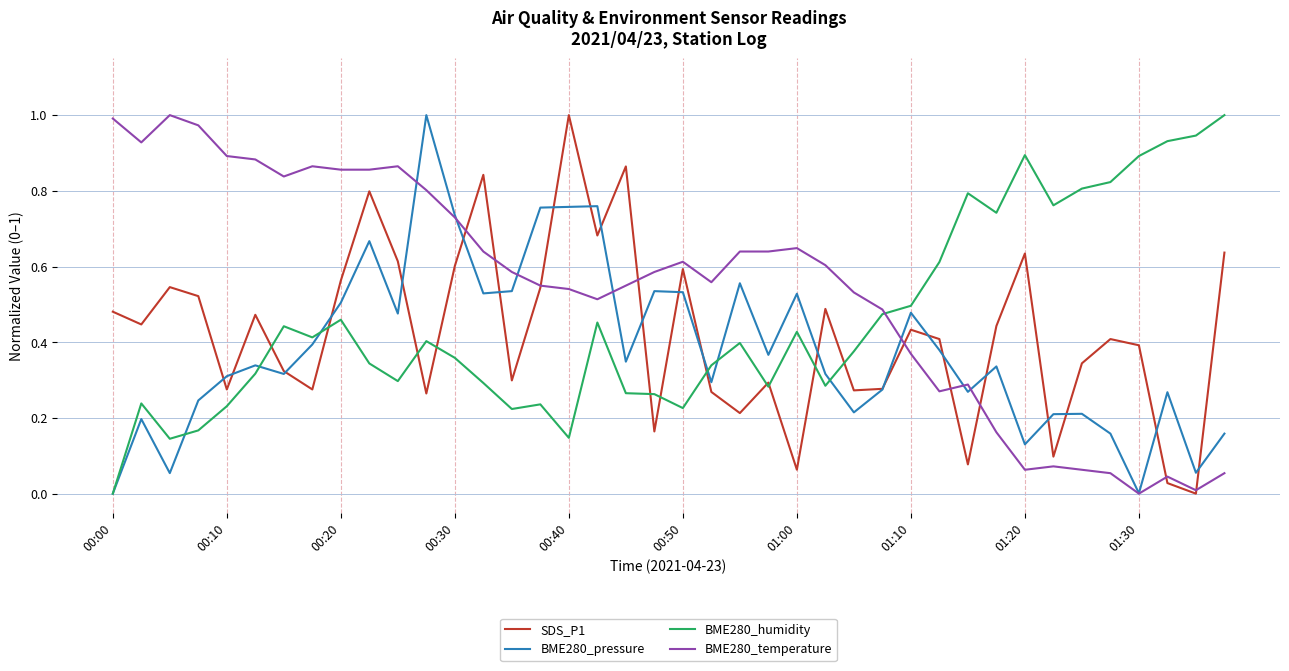

Which series has the largest total across all categories?

BME280_temperature